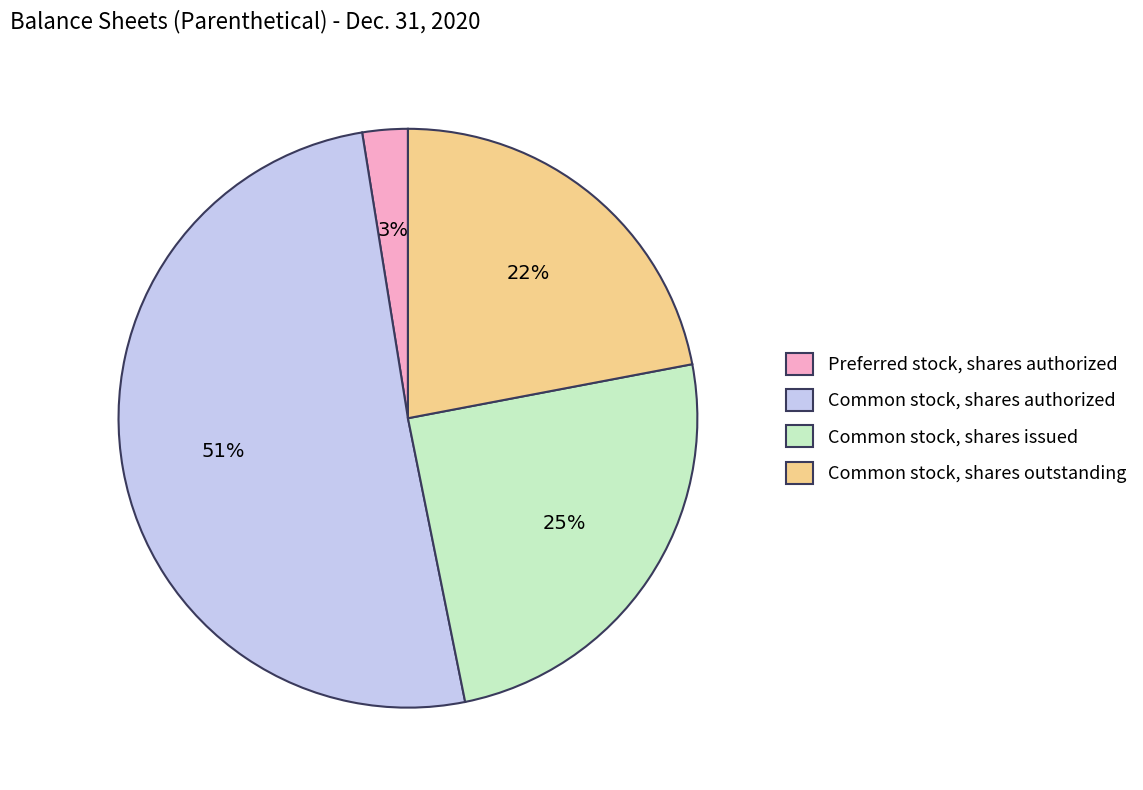

To the nearest percent, what portion does Preferred stock, shares authorized represent?

3%